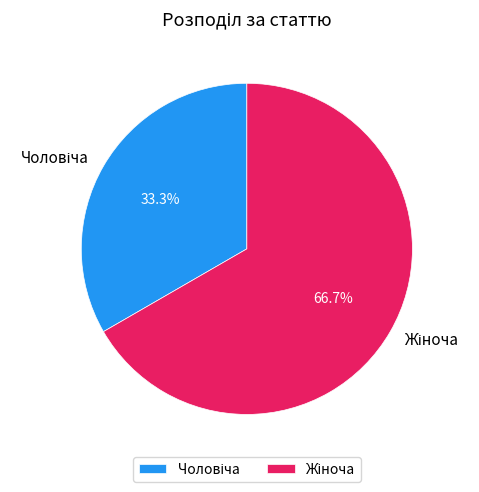

Is there any slice that represents more than half of the pie?

Yes